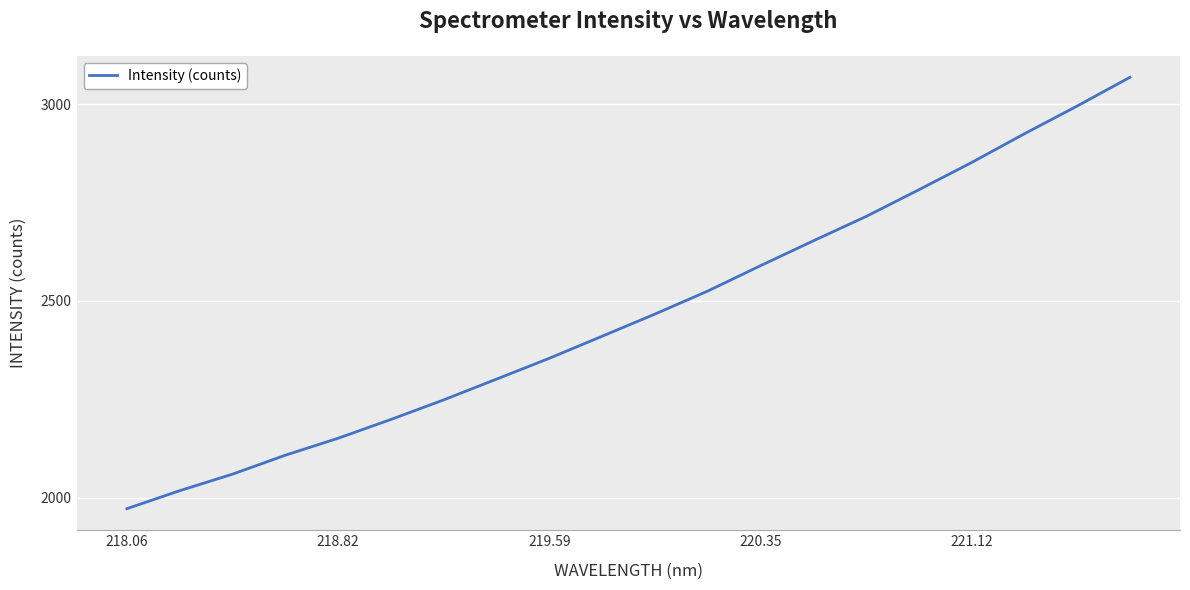

What is the difference between the maximum and minimum values?

1096.0